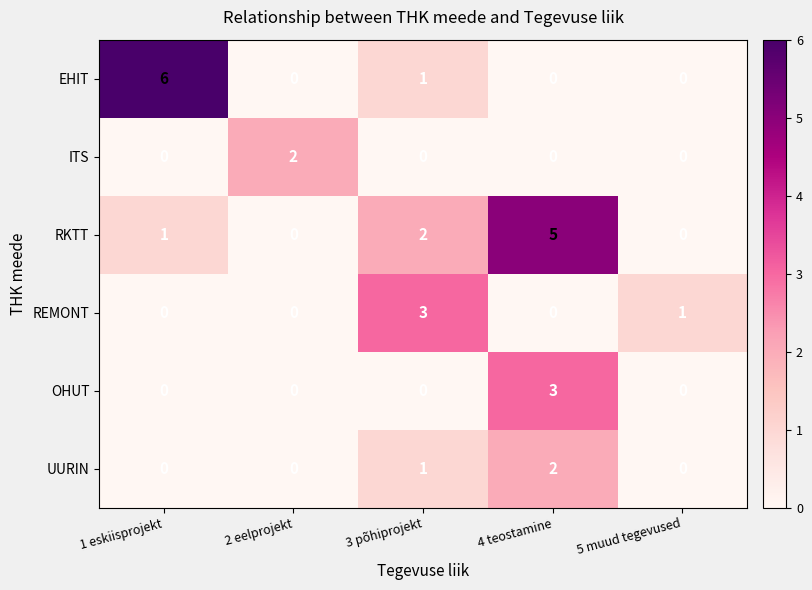

Reading left to right, extract all data points from this chart.

EHIT: 1 eskiisprojekt=6	2 eelprojekt=0	3 põhiprojekt=1	4 teostamine=0	5 muud tegevused=0
ITS: 1 eskiisprojekt=0	2 eelprojekt=2	3 põhiprojekt=0	4 teostamine=0	5 muud tegevused=0
RKTT: 1 eskiisprojekt=1	2 eelprojekt=0	3 põhiprojekt=2	4 teostamine=5	5 muud tegevused=0
REMONT: 1 eskiisprojekt=0	2 eelprojekt=0	3 põhiprojekt=3	4 teostamine=0	5 muud tegevused=1
OHUT: 1 eskiisprojekt=0	2 eelprojekt=0	3 põhiprojekt=0	4 teostamine=3	5 muud tegevused=0
UURIN: 1 eskiisprojekt=0	2 eelprojekt=0	3 põhiprojekt=1	4 teostamine=2	5 muud tegevused=0